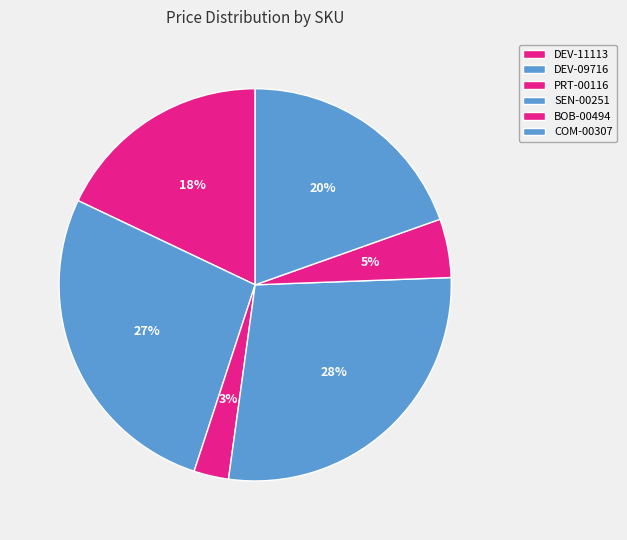

To the nearest percent, what portion does PRT-00116 represent?

3%